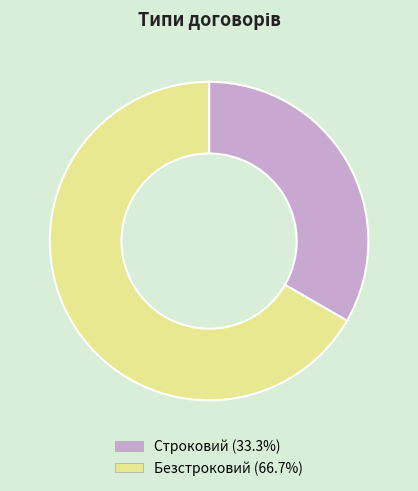

Which slice is the smallest?

Строковий